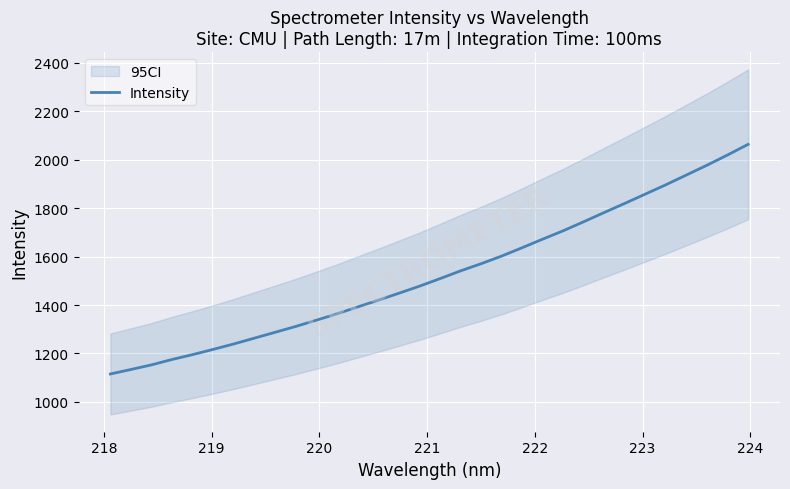

Reading left to right, transcribe all the data shown in this chart.

1115.2	1133.9	1152.9	1175.3	1195.4	1217.0	1239.5	1263.5	1287.5	1311.6	1337.3	1363.6	1391.9	1419.8	1448.4	1477.6	1508.7	1540.9	1570.4	1602.0	1636.6	1672.1	1706.8	1744.1	1782.3	1820.0	1858.4	1897.0	1937.3	1977.7	2020.0	2063.9